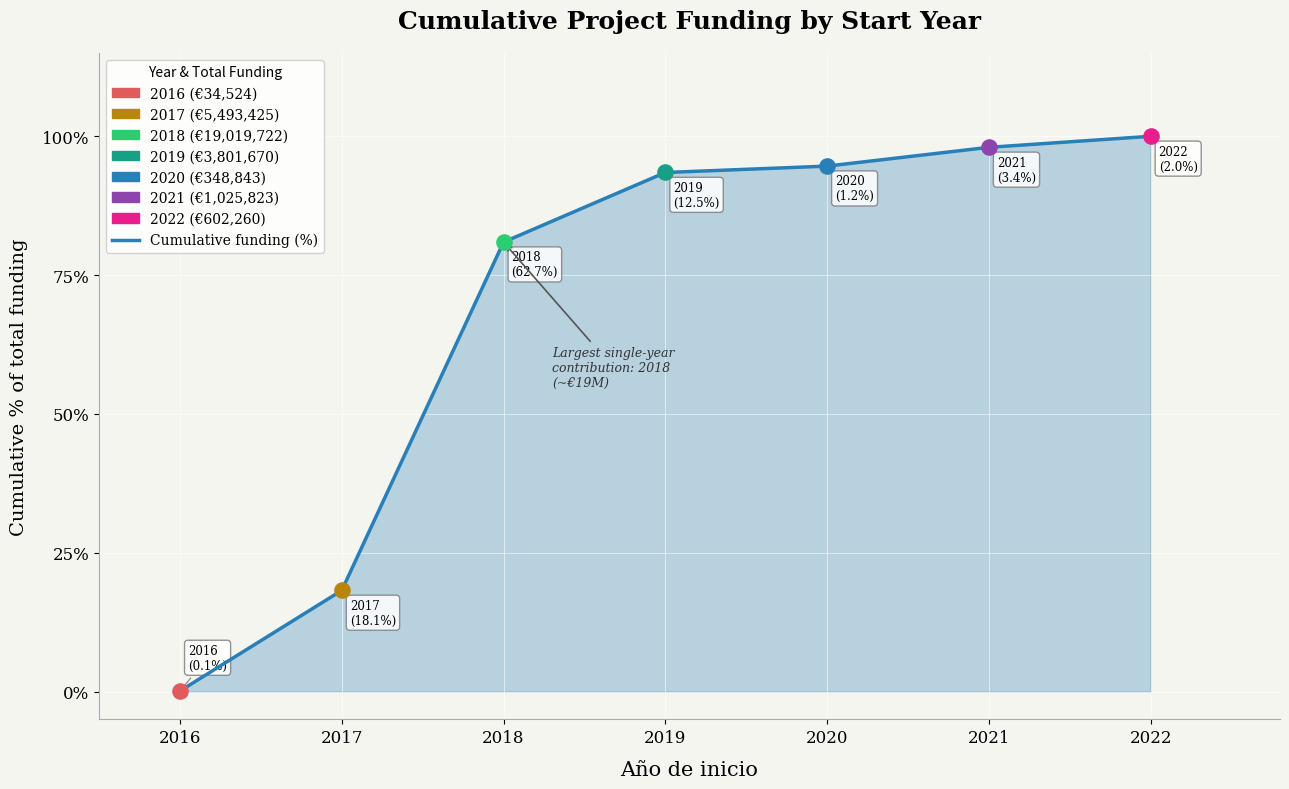

Approximately how many times larger is the value at 2018 compared to 2017?

4.4